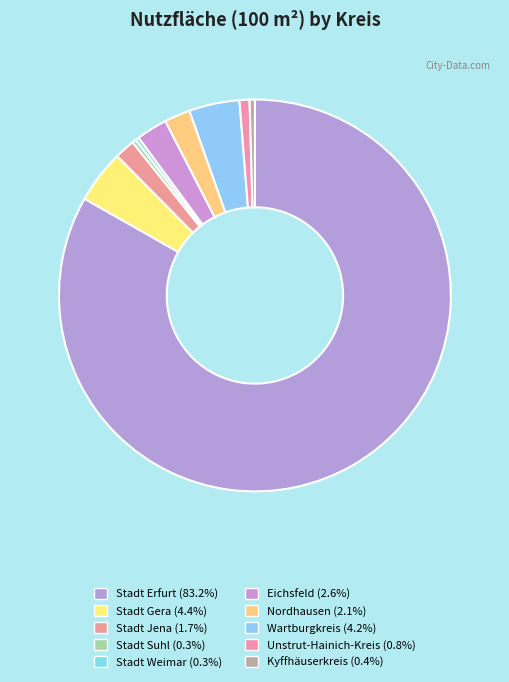

To the nearest percent, what percentage of the pie is Wartburgkreis?

4%